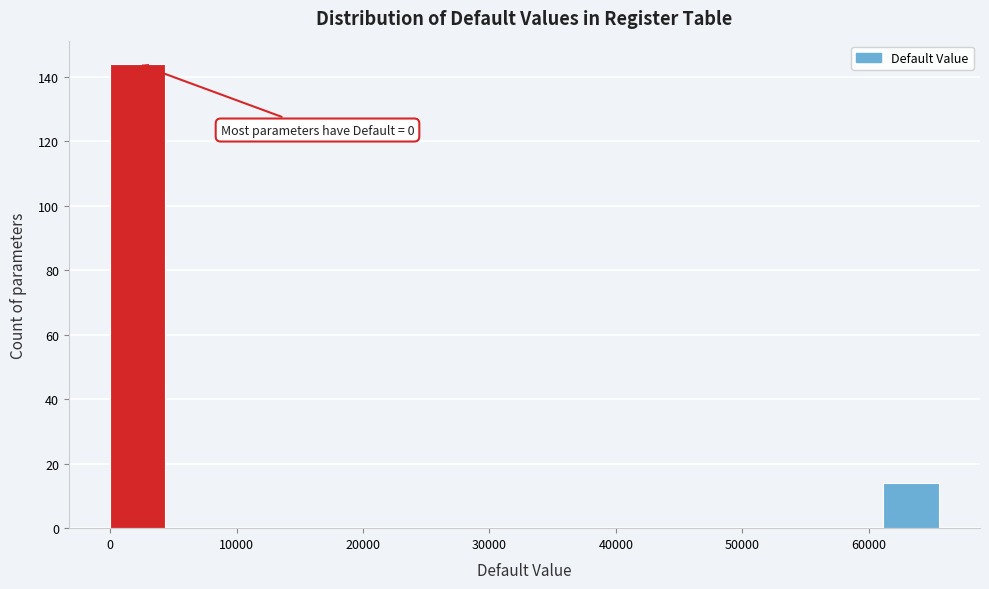

Over which range of the x-axis is the bar tallest?

0 to 4000